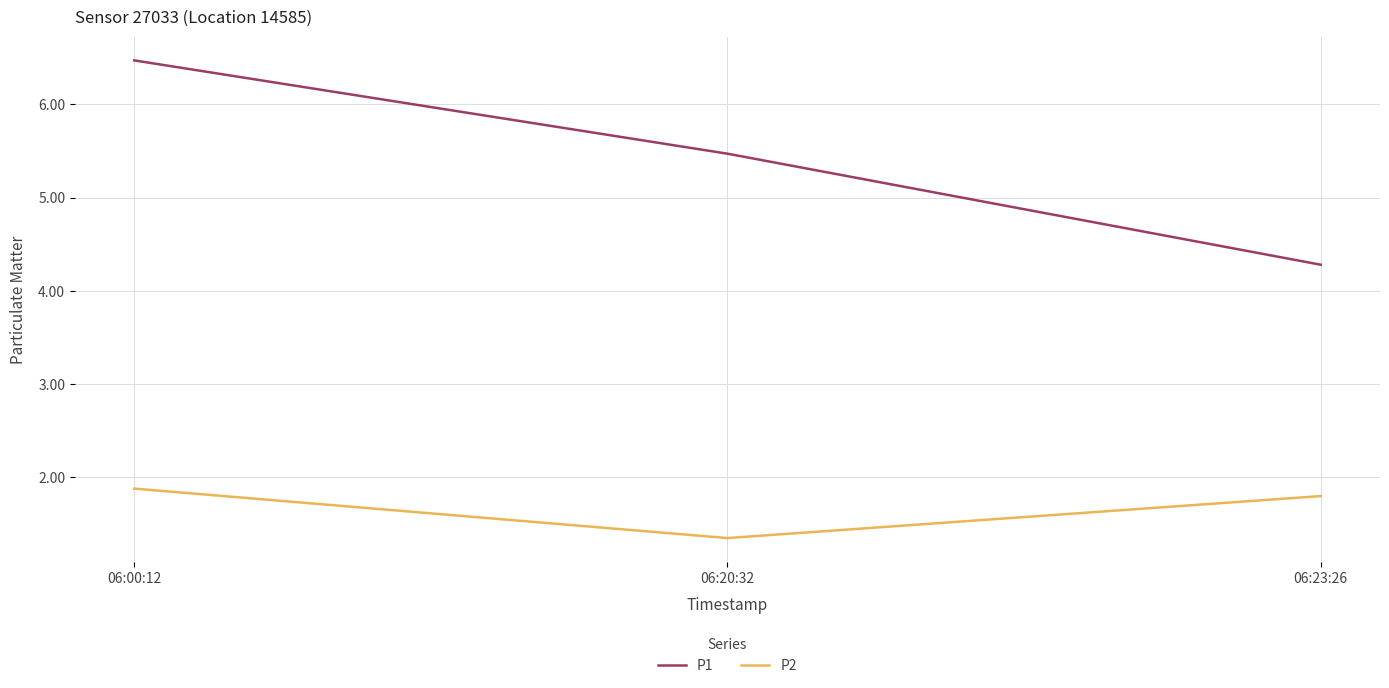

What are all the series names shown in the legend?

P1, P2